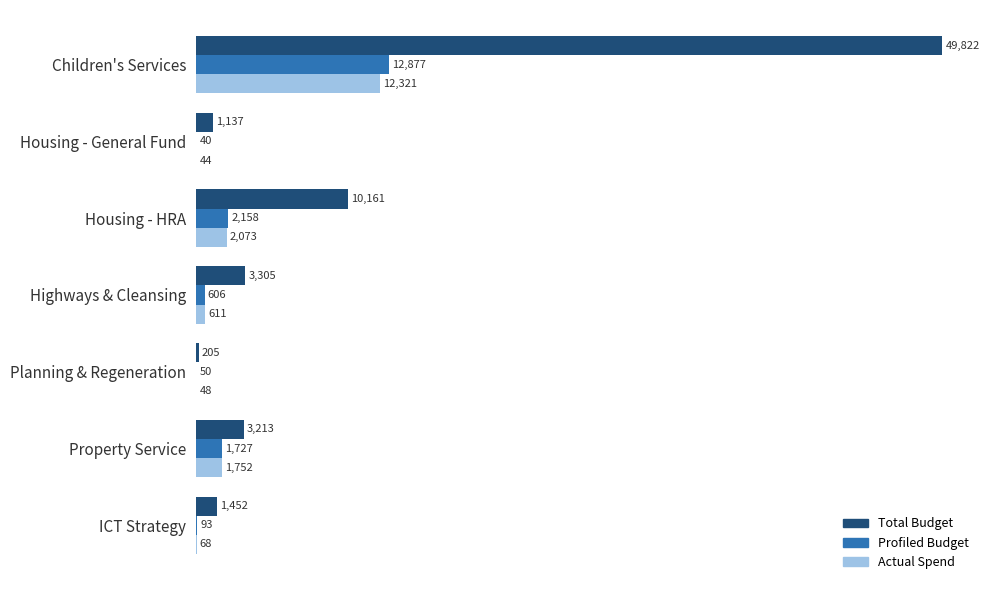

What is the sum of the Actual Spend values at Housing - HRA and Highways & Cleansing?

2684